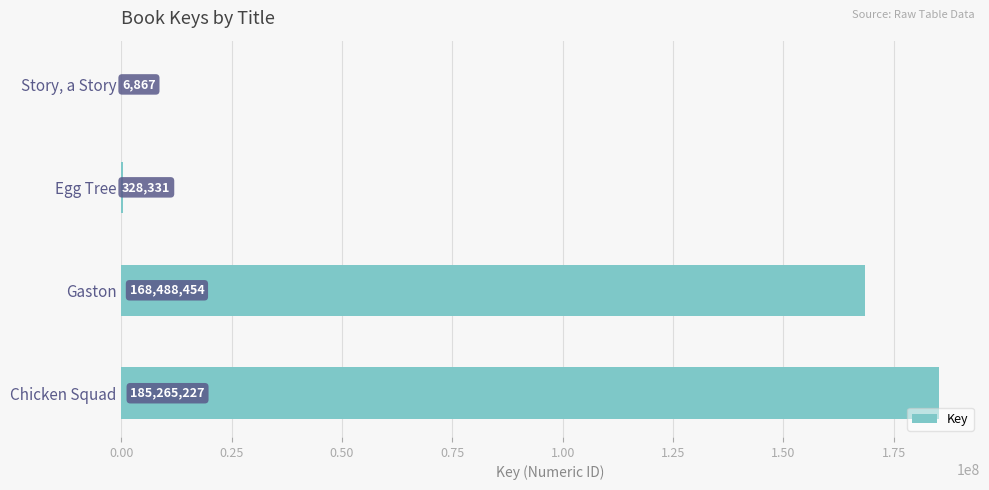

The value at Chicken Squad is 280466302. True or false?

False